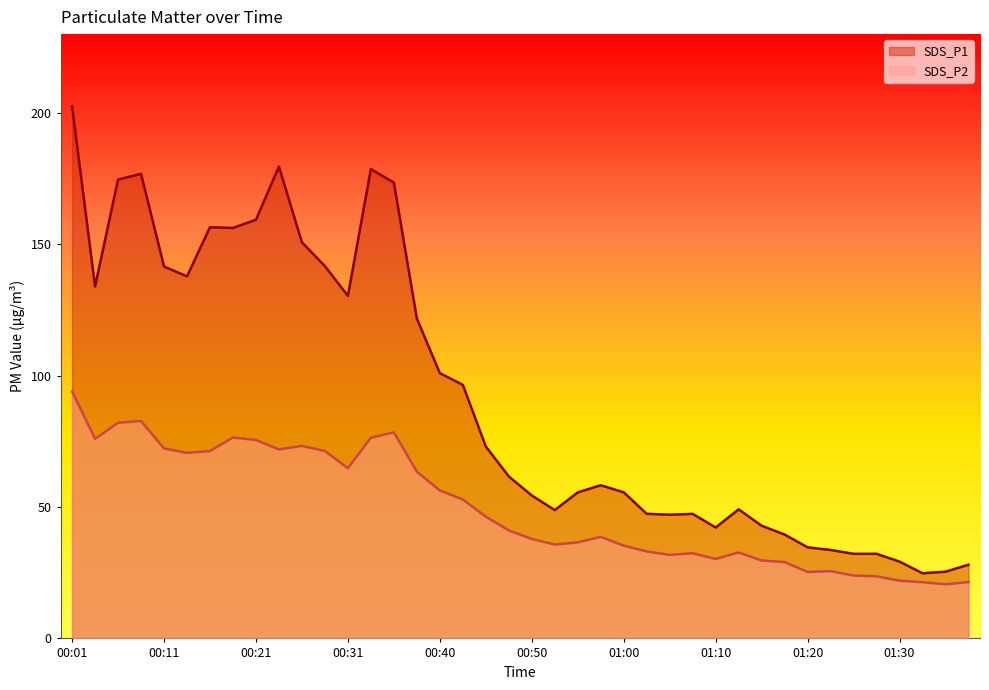

True or false: SDS_P1 and SDS_P2 cross at least once.

False